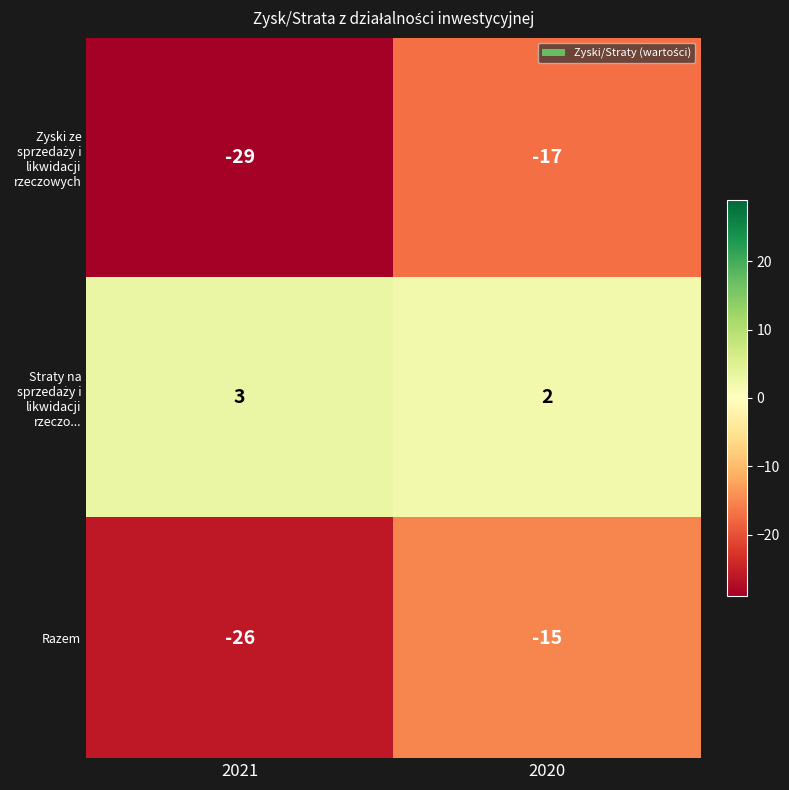

What is the spread (max minus min) of values at 2020?

19